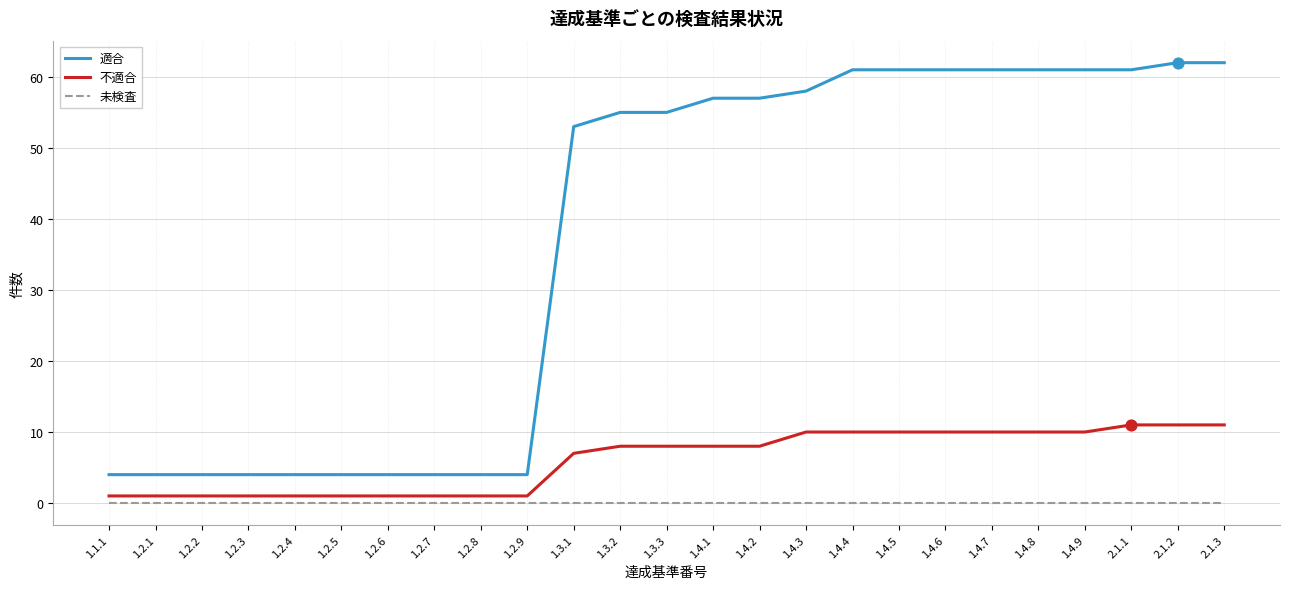

At how many categories does at least one series exceed 42?

15